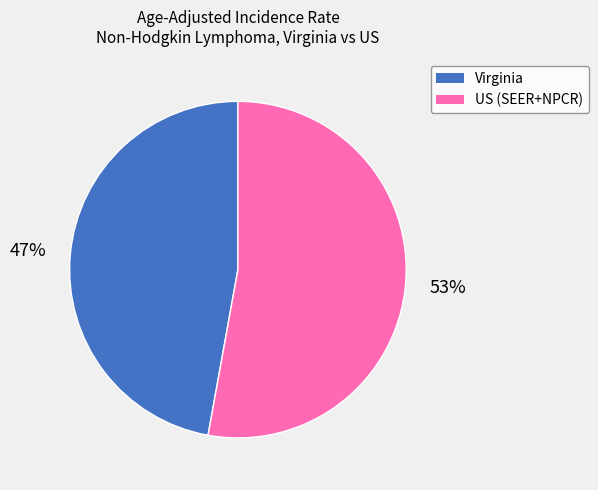

Do US (SEER+NPCR) and Virginia together represent more than half of the pie?

Yes